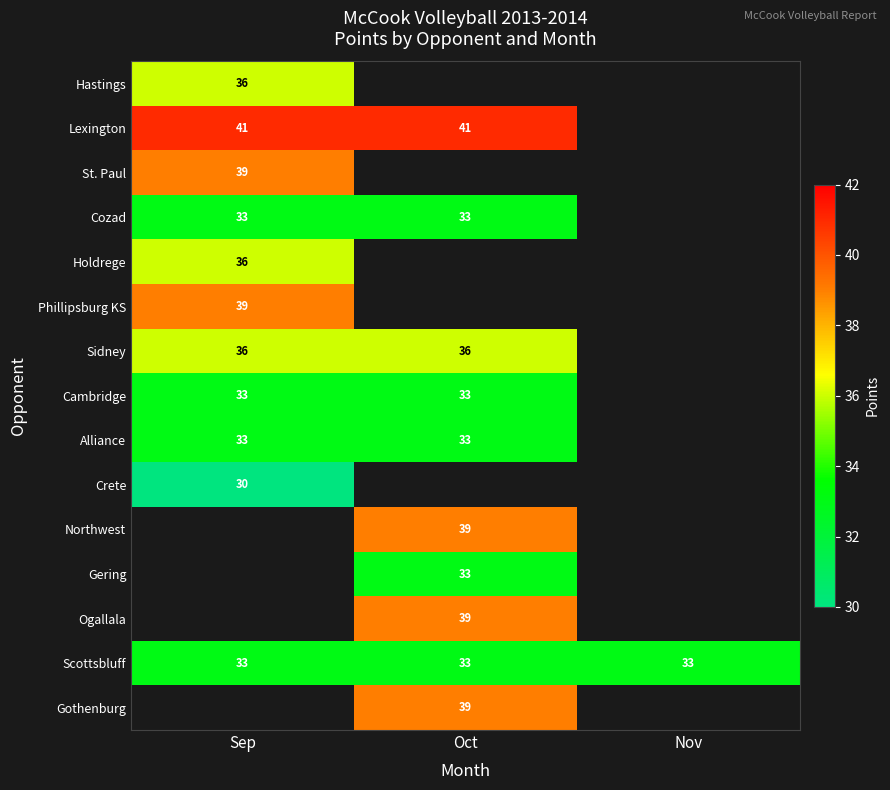

What is the average value of the Scottsbluff series?

33